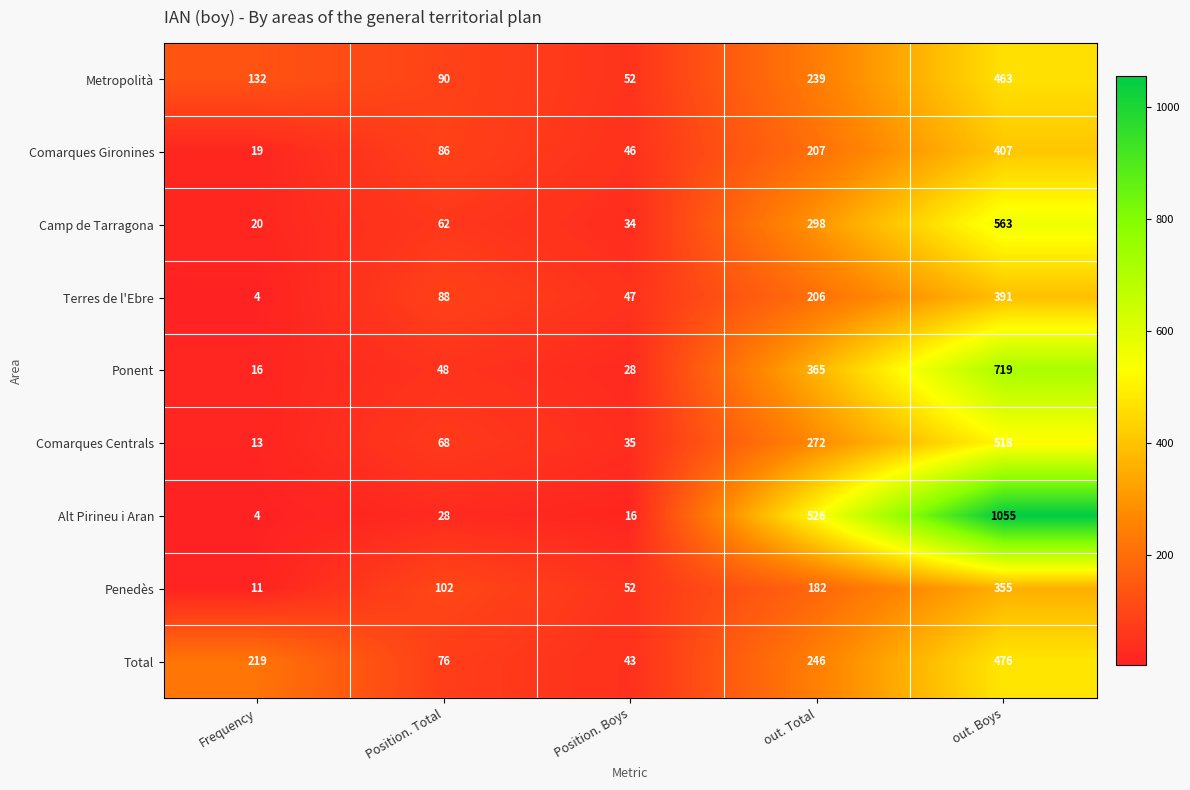

At which label is Metropolità closest to 257?

out. Total